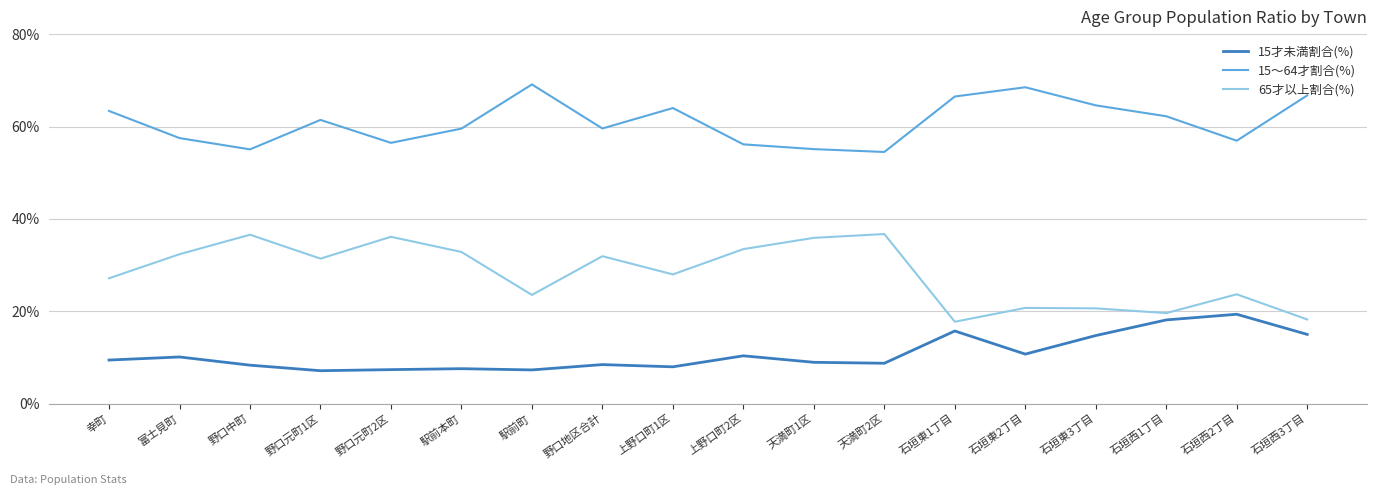

True or false: 15才未満割合(%) and 65才以上割合(%) intersect in this chart.

False